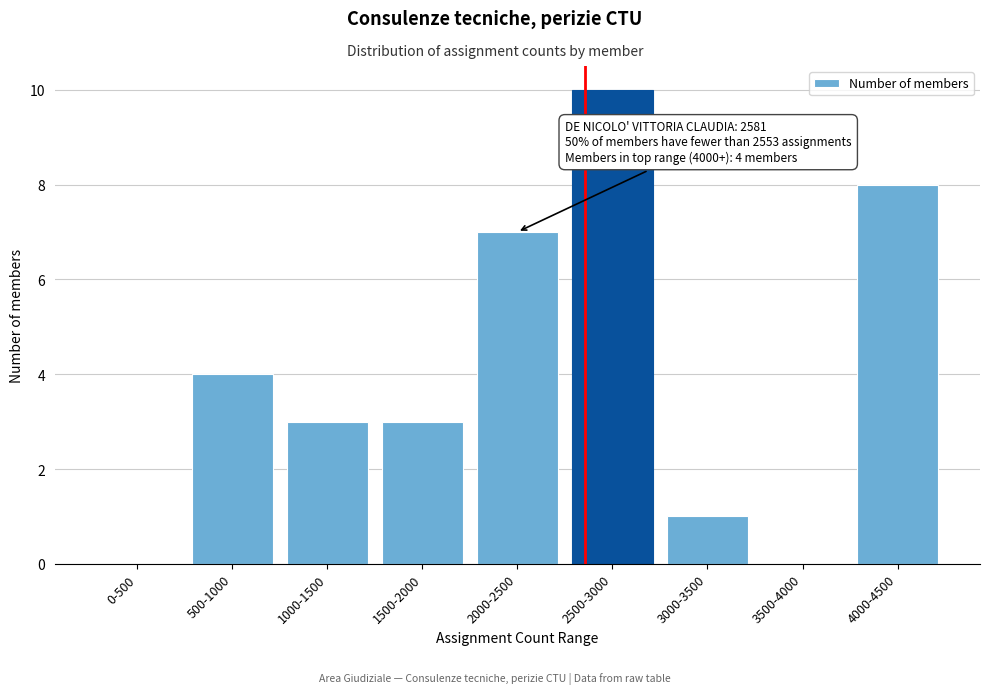

Reading right to left, what are all the values shown in this chart?

4000-4500=8	3500-4000=0	3000-3500=1	2500-3000=10	2000-2500=7	1500-2000=3	1000-1500=3	500-1000=4	0-500=0